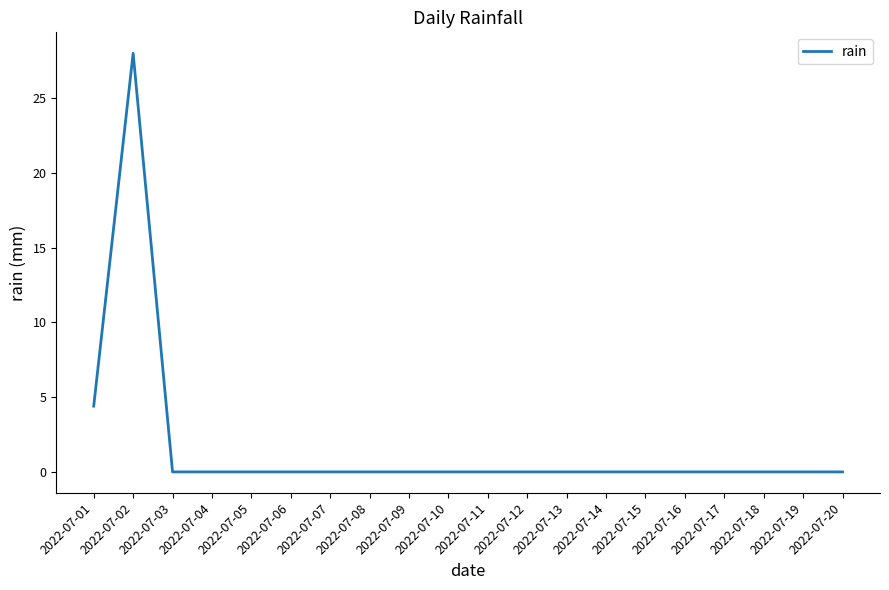

Which label corresponds to the largest value in the chart?

2022-07-02